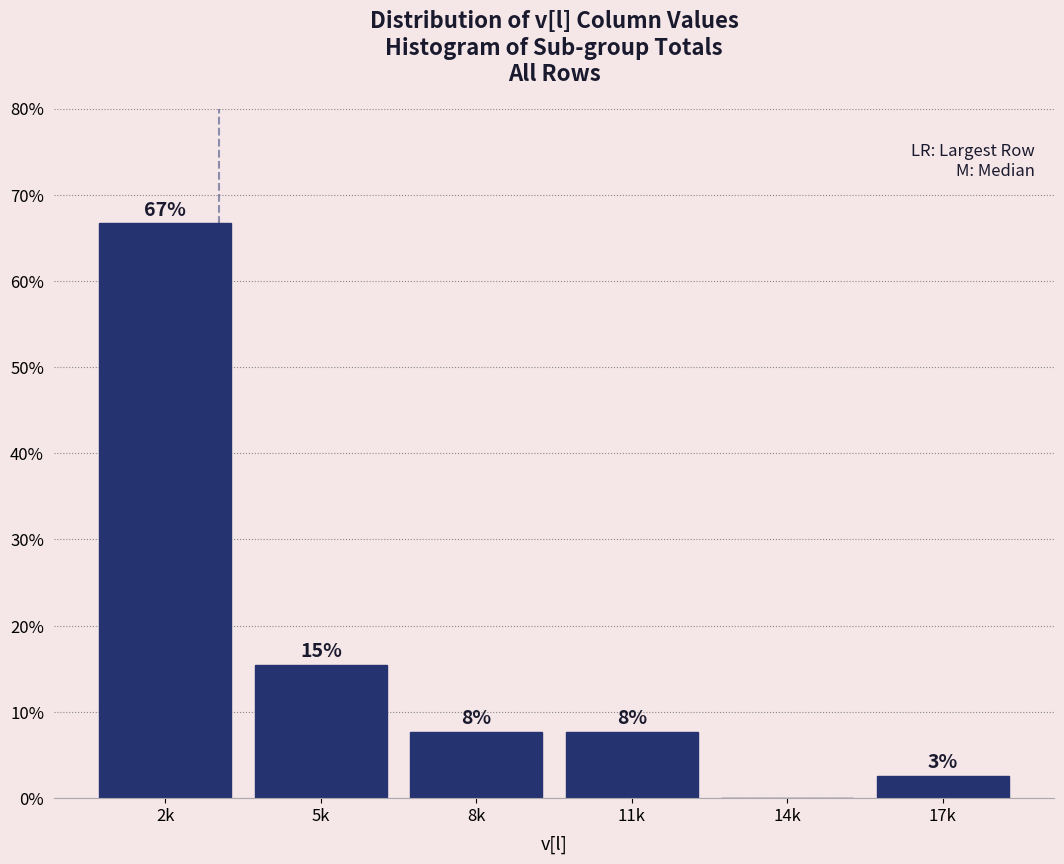

Are the bars horizontal?

No